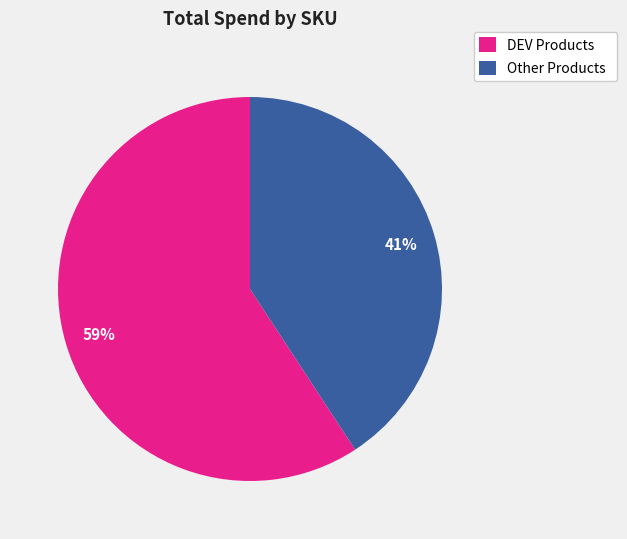

The Other Products slice represents 41% of the pie. True or false?

True